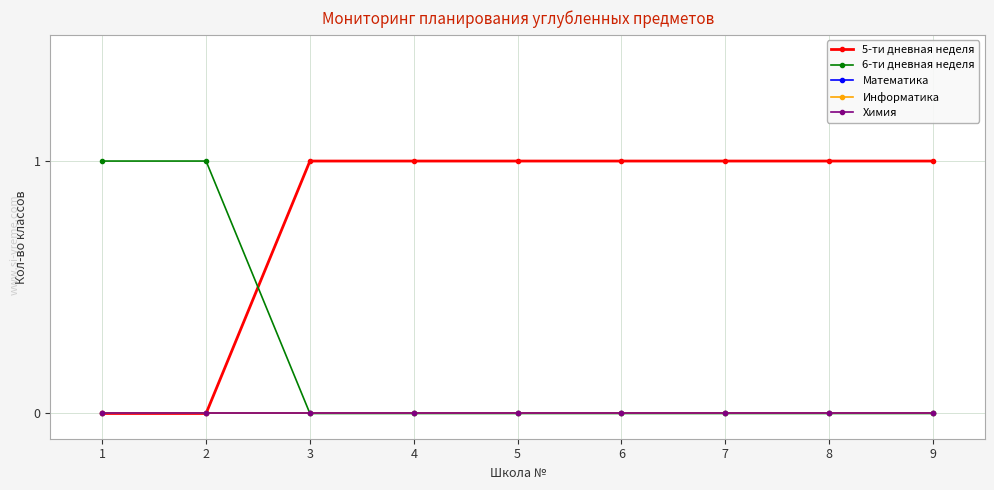

What is the sum of all 6-ти дневная неделя values?

2